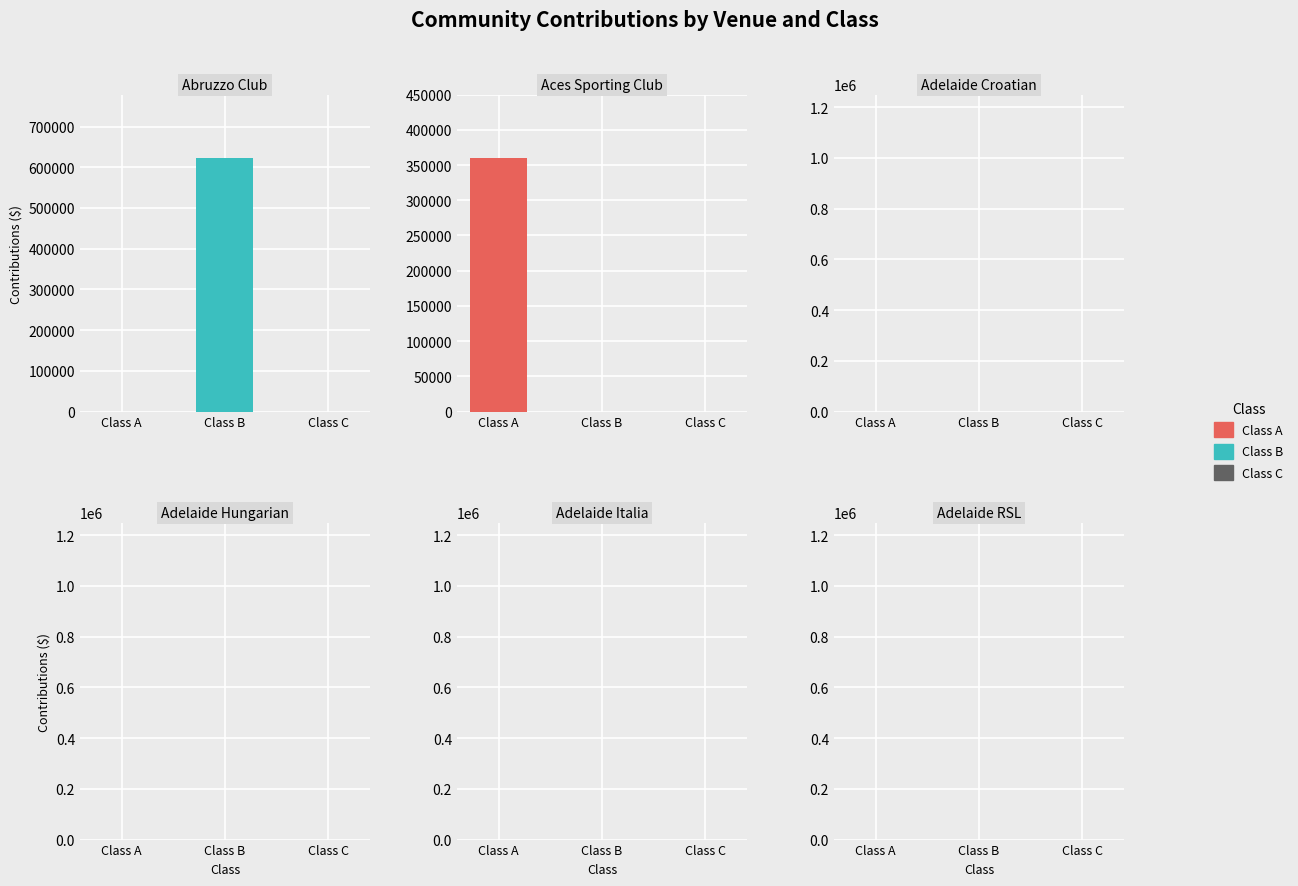

Between 0 and 2, which series saw the biggest shift?

Class B